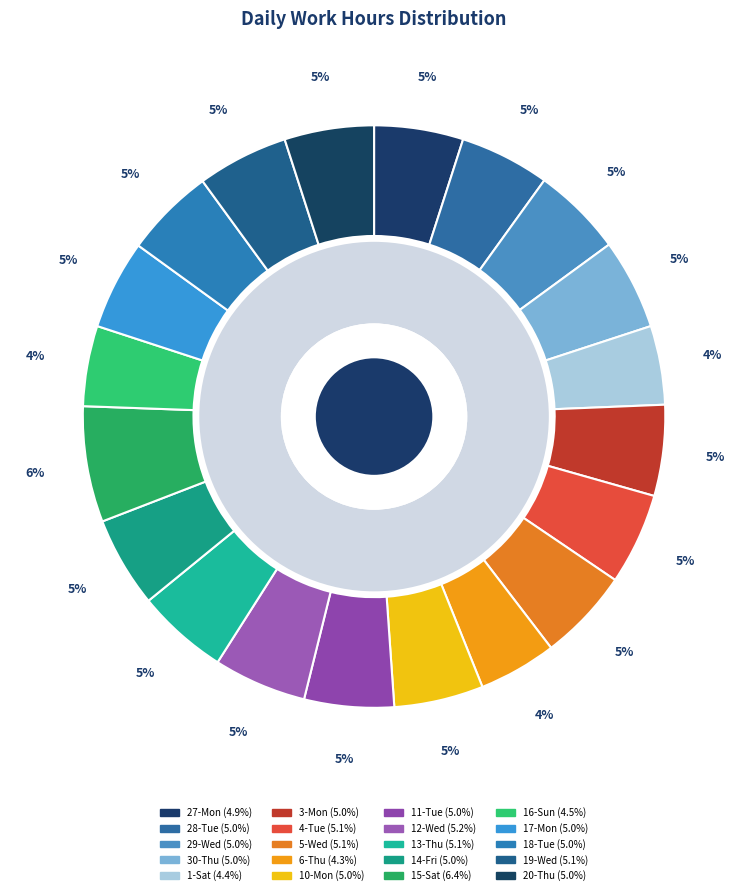

Which category has the biggest portion of the pie?

15-Sat